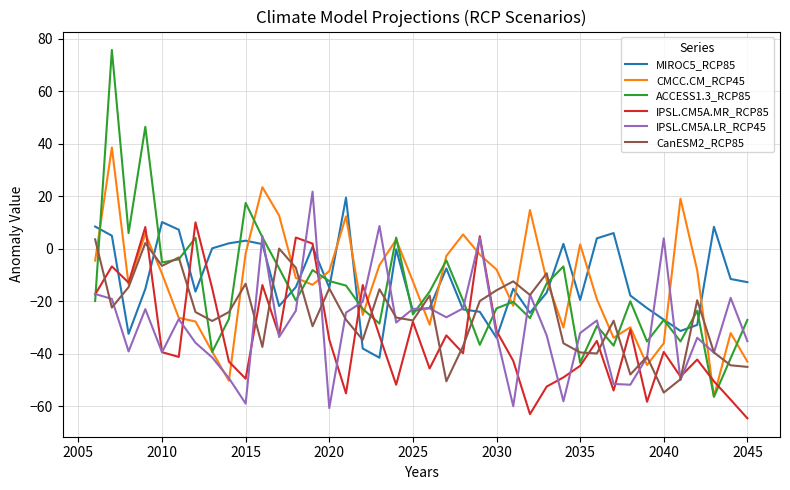

What is the highest value of the CMCC.CM_RCP45 series?

38.6